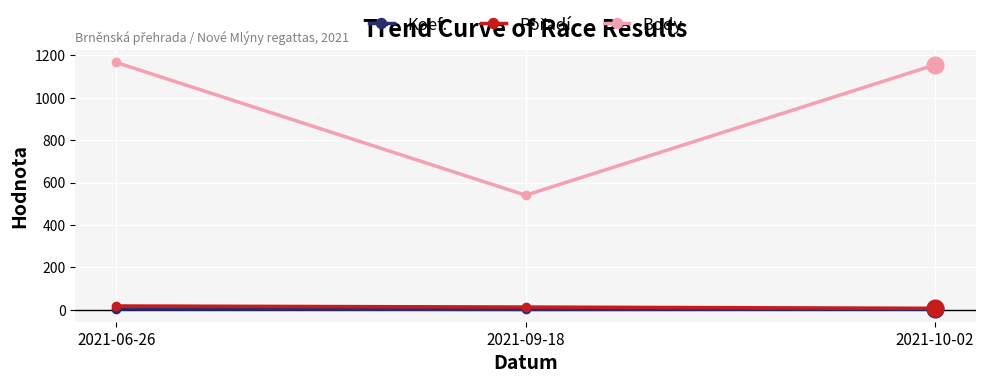

How many distinct data groups are displayed?

3